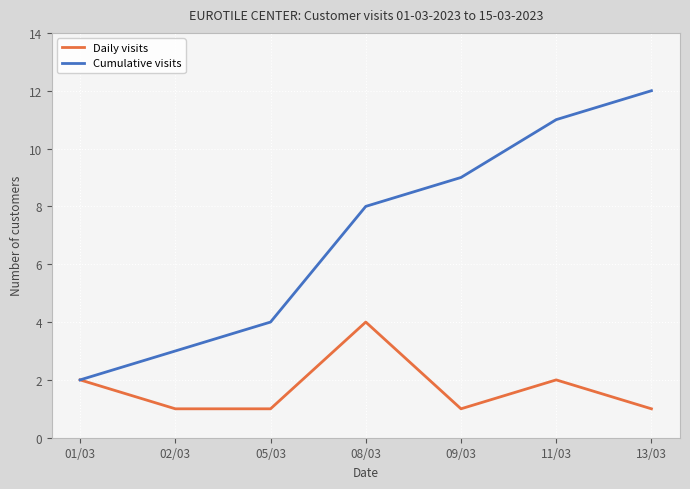

What is the spread (max minus min) of values at 08/03?

4